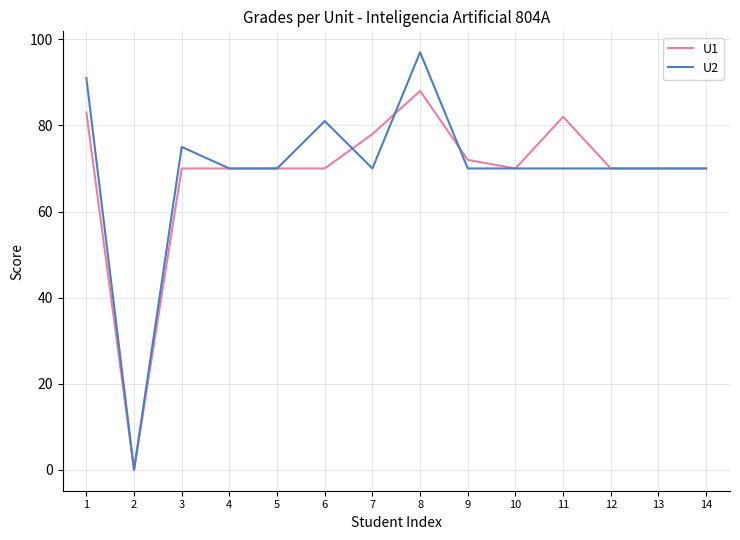

True or false: U2 and U1 intersect in this chart.

True